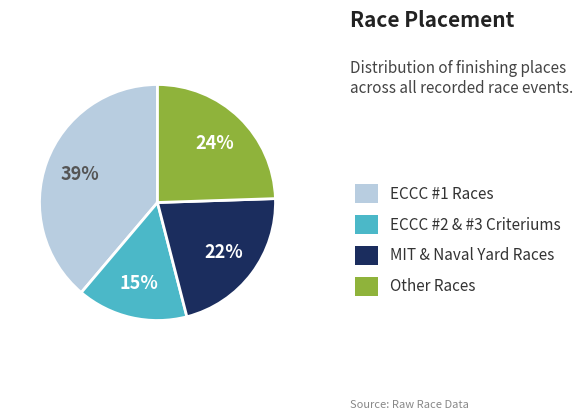

How many segments does this pie chart have?

4